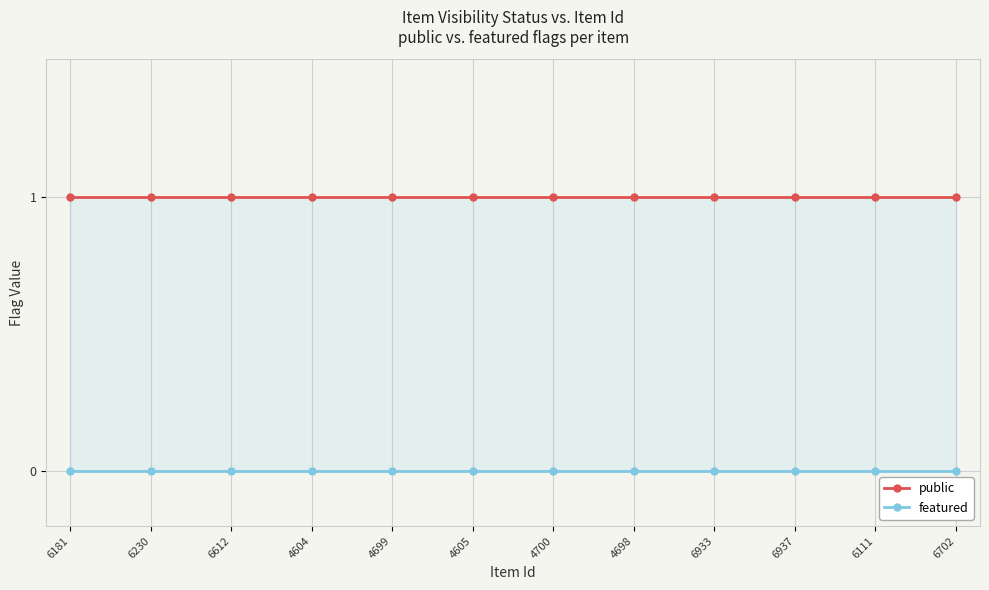

Rank the series by their average value, from highest to lowest.

public, featured